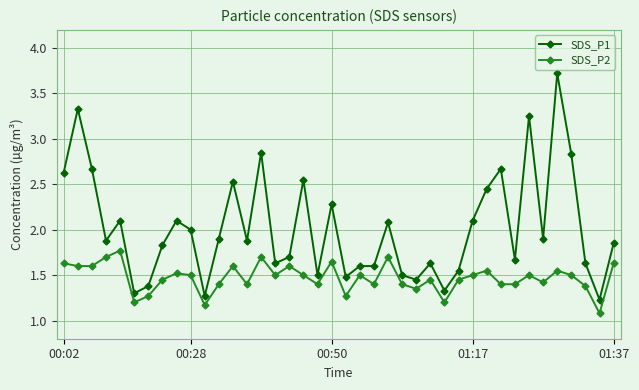

Does the chart display data point markers on the line(s)?

Yes